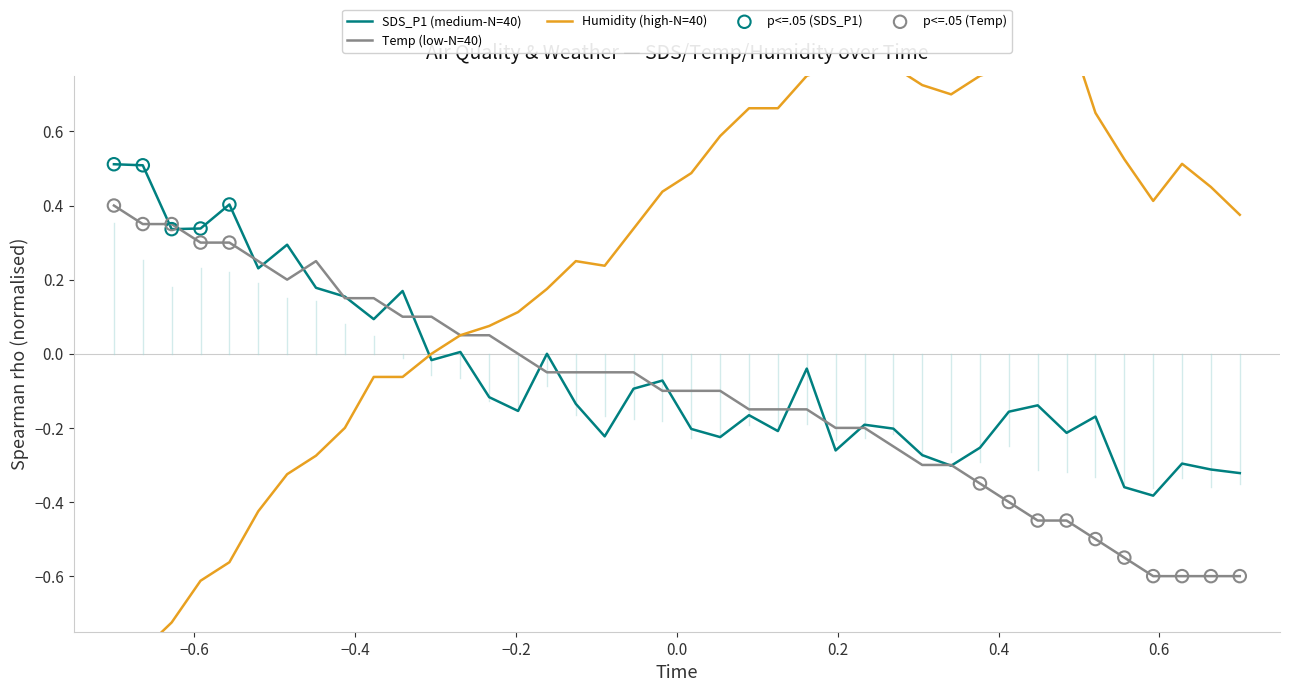

Which series has the largest total across all categories?

Humidity